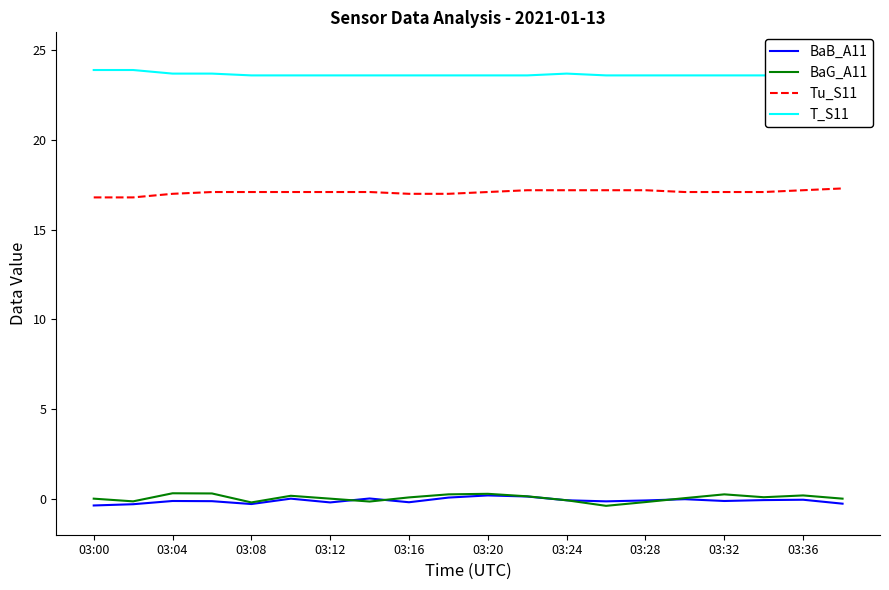

True or false: Tu_S11 and BaG_A11 cross at least once.

False